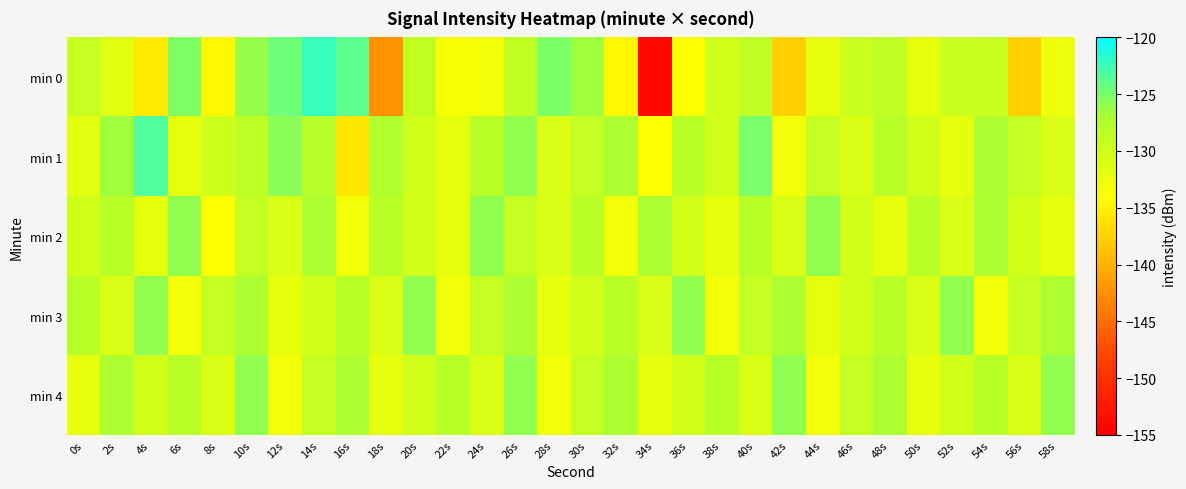

Reading left to right, list all the values displayed in this chart.

min 0: 0s=-129.2	2s=-131.5	4s=-135.5	6s=-125.3	8s=-134.4	10s=-126.1	12s=-124.6	14s=-122.3	16s=-123.9	18s=-142.4	20s=-128.9	22s=-133.4	24s=-133.0	26s=-128.8	28s=-125.2	30s=-126.5	32s=-134.7	34s=-153.9	36s=-133.8	38s=-130.1	40s=-128.6	42s=-137.6	44s=-131.8	46s=-129.4	48s=-128.6	50s=-132.0	52s=-129.7	54s=-129.3	56s=-137.5	58s=-132.6
min 1: 0s=-131.5	2s=-126.5	4s=-123.4	6s=-131.9	8s=-129.9	10s=-128.6	12s=-125.7	14s=-127.9	16s=-135.9	18s=-127.4	20s=-130.0	22s=-132.0	24s=-128.0	26s=-126.0	28s=-131.0	30s=-129.0	32s=-127.0	34s=-134.0	36s=-128.0	38s=-130.0	40s=-125.0	42s=-133.0	44s=-129.0	46s=-131.0	48s=-128.0	50s=-130.0	52s=-132.0	54s=-127.0	56s=-129.0	58s=-131.0
min 2: 0s=-130.0	2s=-128.0	4s=-132.0	6s=-126.0	8s=-134.0	10s=-129.0	12s=-131.0	14s=-127.0	16s=-133.0	18s=-128.0	20s=-130.0	22s=-132.0	24s=-126.0	26s=-129.0	28s=-131.0	30s=-128.0	32s=-133.0	34s=-127.0	36s=-130.0	38s=-132.0	40s=-128.0	42s=-131.0	44s=-126.0	46s=-130.0	48s=-132.0	50s=-128.0	52s=-131.0	54s=-127.0	56s=-130.0	58s=-132.0
min 3: 0s=-128.0	2s=-131.0	4s=-126.0	6s=-133.0	8s=-129.0	10s=-127.0	12s=-132.0	14s=-130.0	16s=-128.0	18s=-131.0	20s=-126.0	22s=-133.0	24s=-129.0	26s=-127.0	28s=-132.0	30s=-130.0	32s=-128.0	34s=-131.0	36s=-126.0	38s=-133.0	40s=-129.0	42s=-127.0	44s=-132.0	46s=-130.0	48s=-128.0	50s=-131.0	52s=-126.0	54s=-133.0	56s=-129.0	58s=-127.0
min 4: 0s=-132.0	2s=-127.0	4s=-130.0	6s=-128.0	8s=-131.0	10s=-126.0	12s=-133.0	14s=-129.0	16s=-127.0	18s=-132.0	20s=-130.0	22s=-128.0	24s=-131.0	26s=-126.0	28s=-133.0	30s=-129.0	32s=-127.0	34s=-132.0	36s=-130.0	38s=-128.0	40s=-131.0	42s=-126.0	44s=-133.0	46s=-129.0	48s=-127.0	50s=-132.0	52s=-130.0	54s=-128.0	56s=-131.0	58s=-126.0